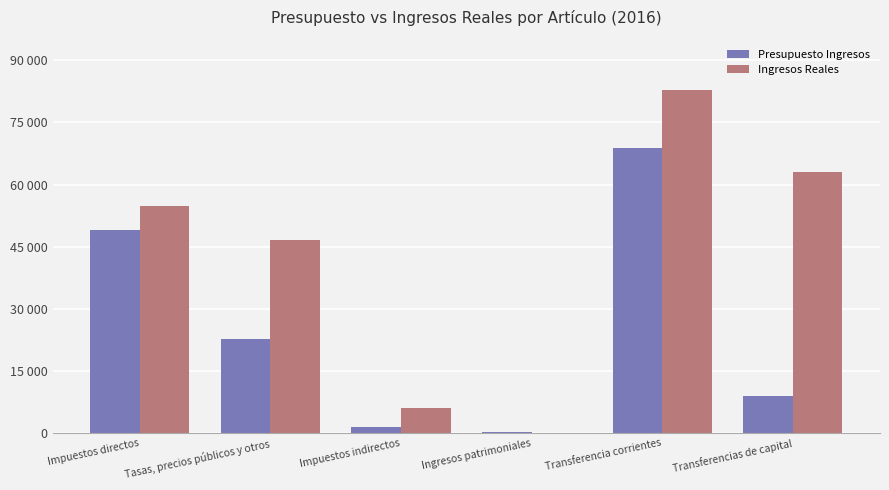

What is the difference between the highest and lowest values at Tasas, precios públicos y otros?

23882.6